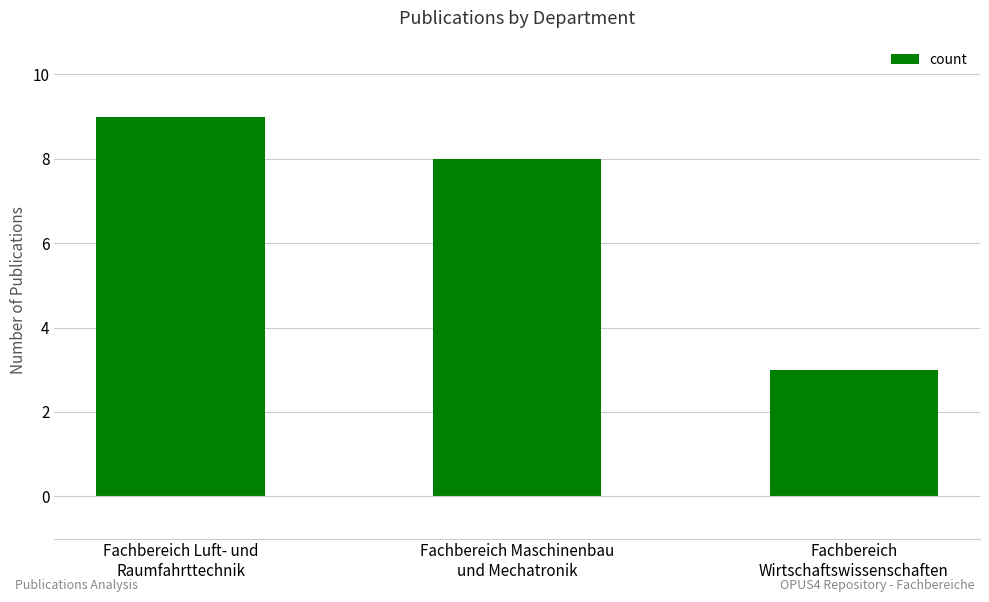

What position from the right is Fachbereich Maschinenbau
und Mechatronik?

2